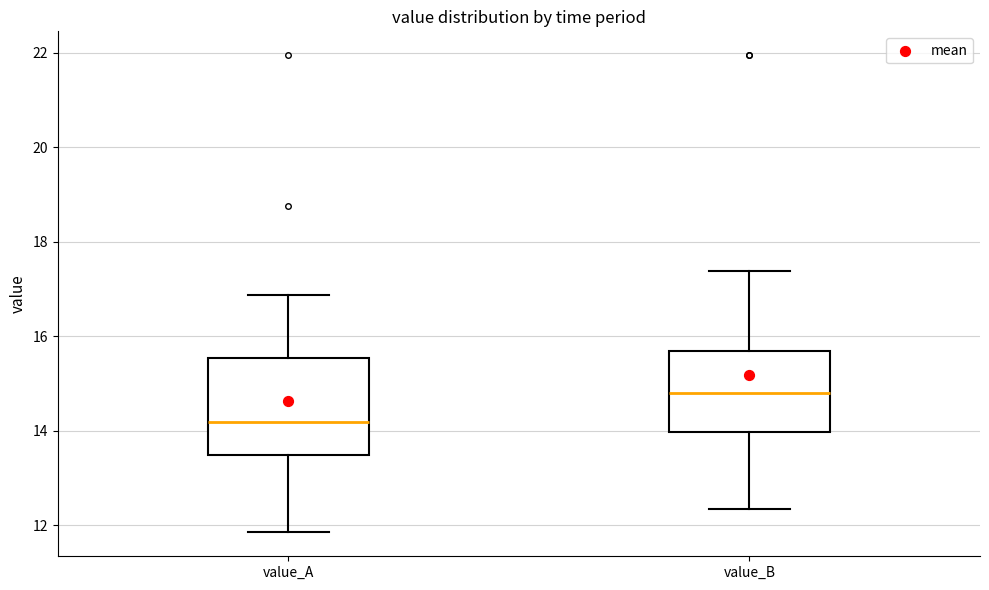

Reading left to right, read every box against the y-axis: the position of its median line, the range the box covers, and the ends of its whiskers. The values are not printed on the chart, so give them approximately, as read against the axis.

value_A: median 14.2, box 13.4 to 15.6, whiskers 11.8 to 16.8
value_B: median 14.8, box 14.0 to 15.8, whiskers 12.4 to 17.4